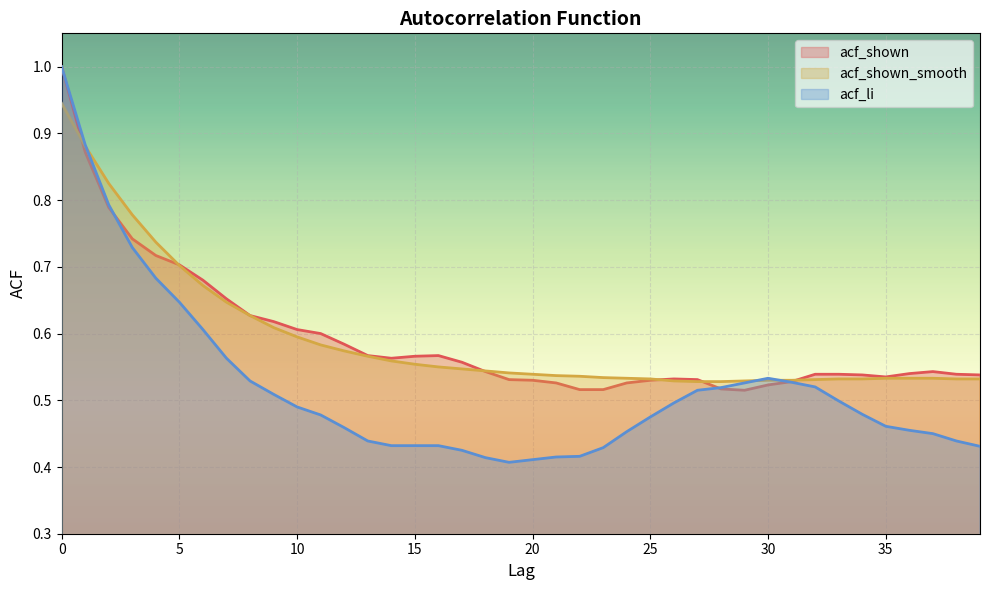

True or false: acf_shown_smooth has more than 1 points higher than both neighbors.

False